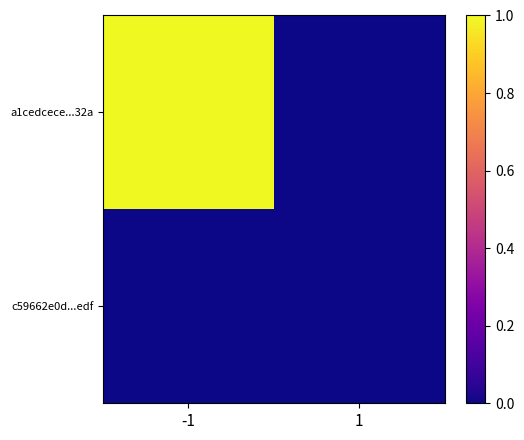

Rank the series by their maximum value, from highest to lowest.

a1cedcece...32a, c59662e0d...edf